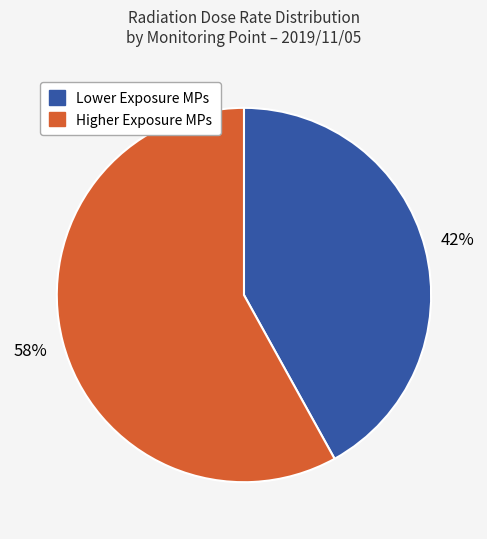

To the nearest percent, what is the average slice percentage?

50%